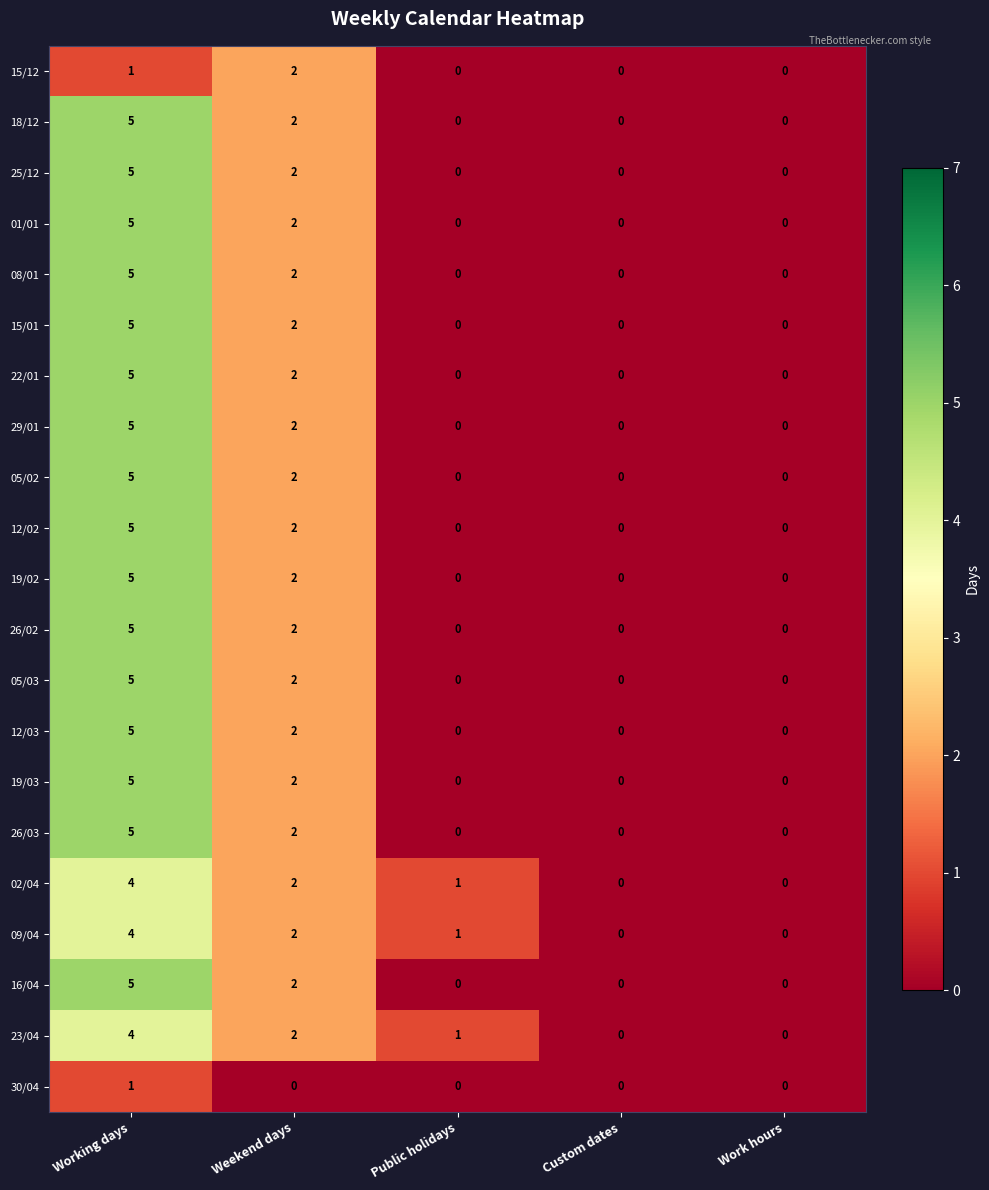

How many 23/04 values are between 0 and 2?

4